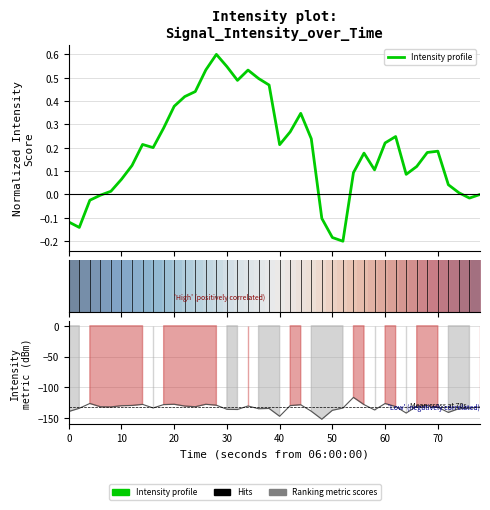

Does the chart have visible grid lines?

Yes